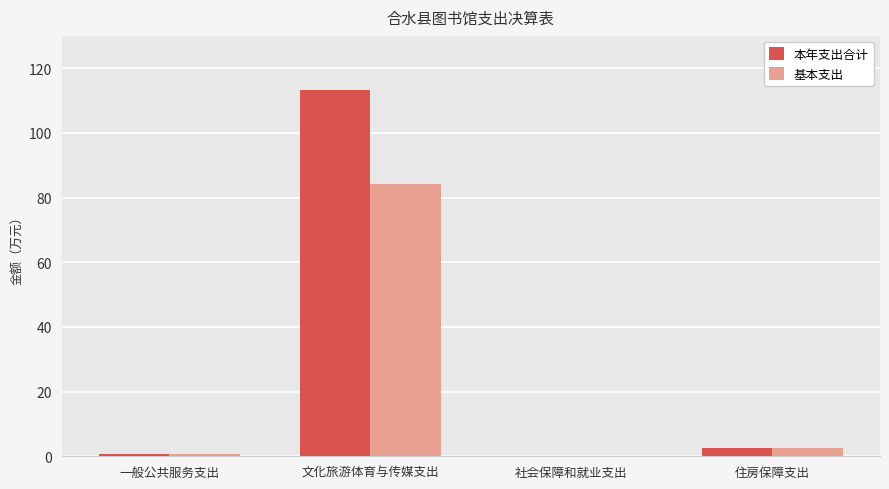

What is the sum of all 本年支出合计 values?

116.4